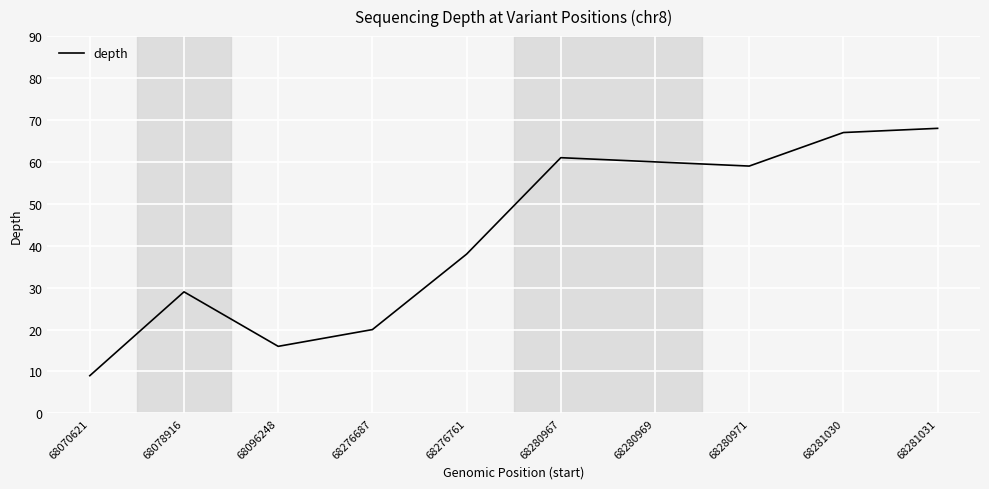

Approximately how many times larger is the value at 68276687 compared to 68281031?

0.3